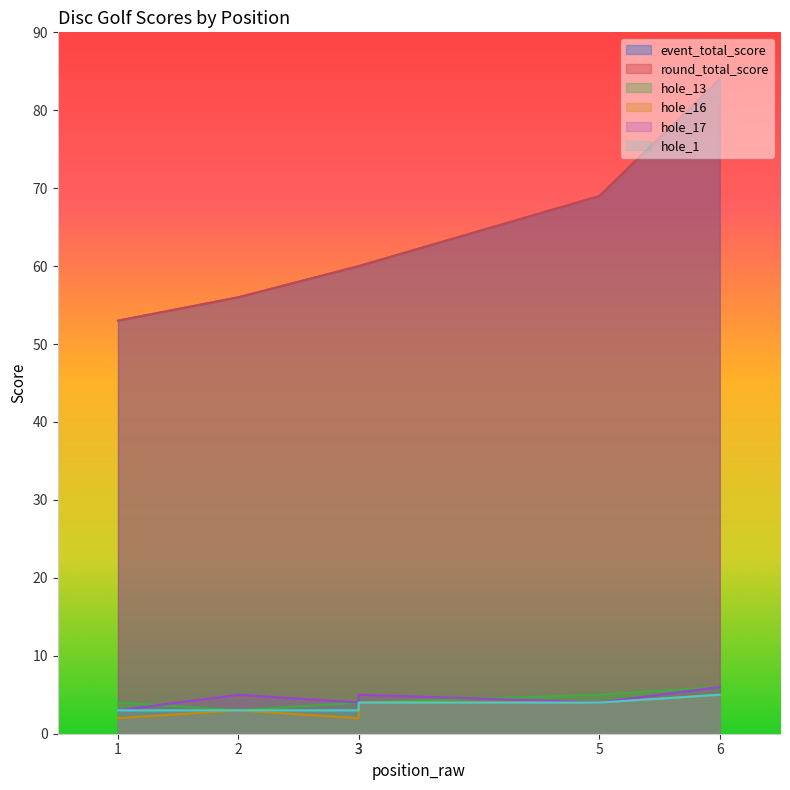

What is the sum of the hole_16 values at 3 and 1?

4